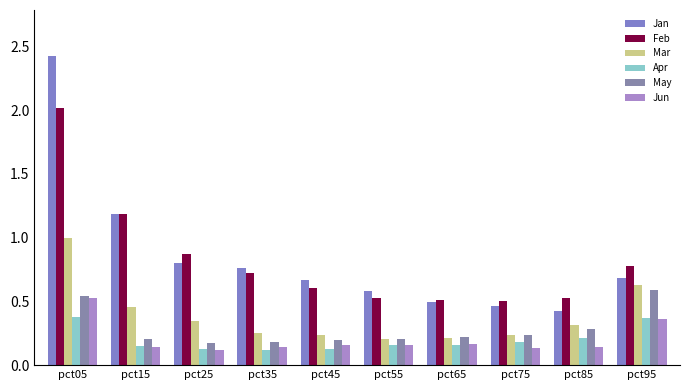

What is the highest value of the Mar series?

1.0